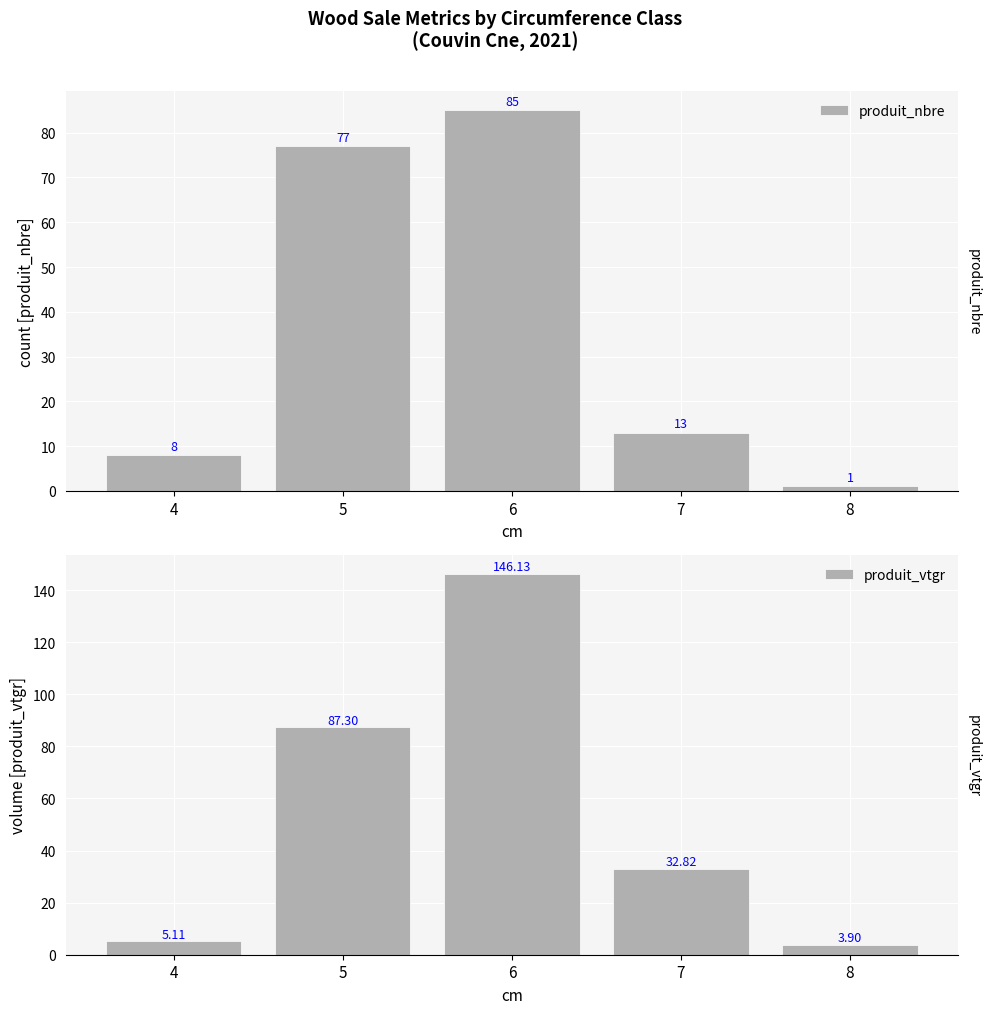

The produit_nbre series shows 120.4 at 5. True or false?

False